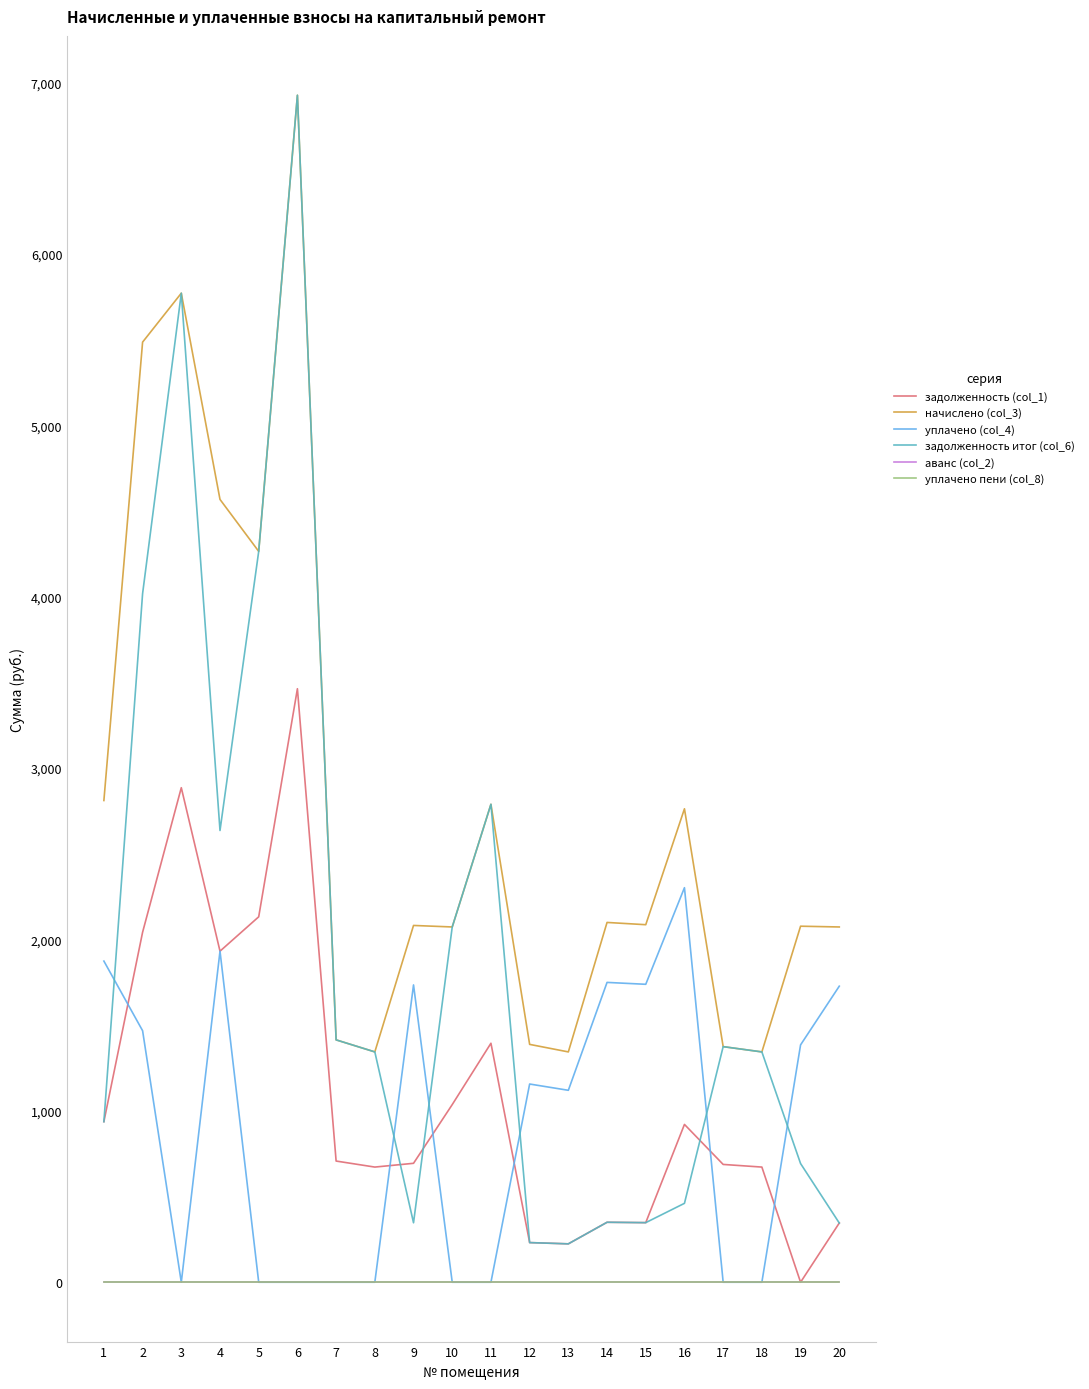

Does the chart have visible grid lines?

No